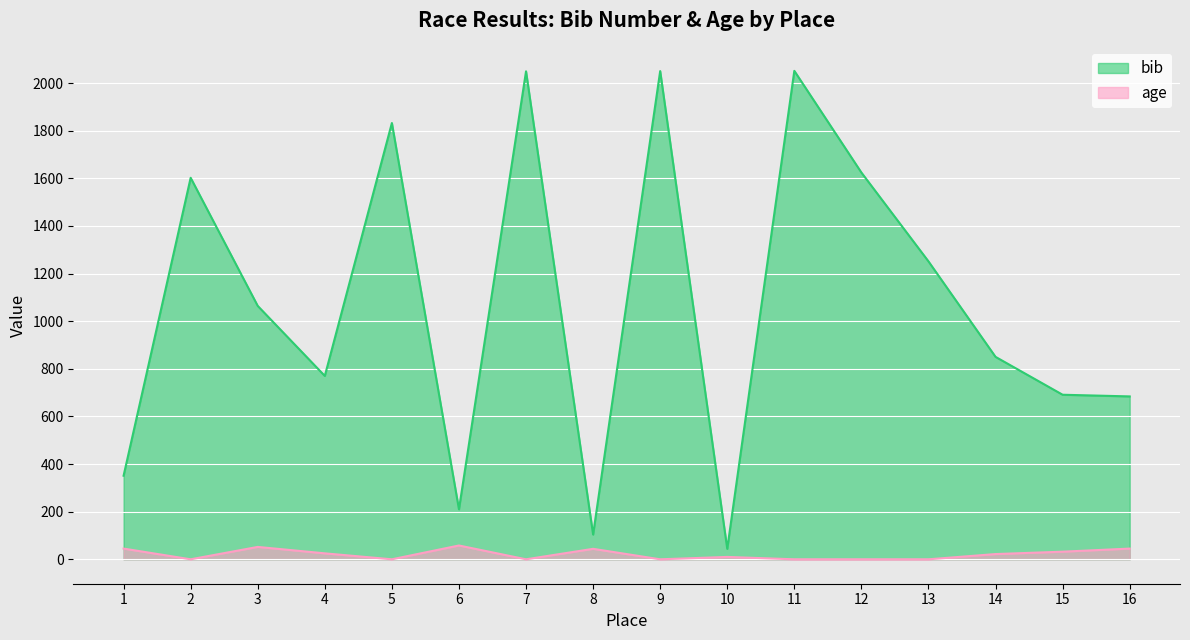

True or false: bib and age intersect in this chart.

False